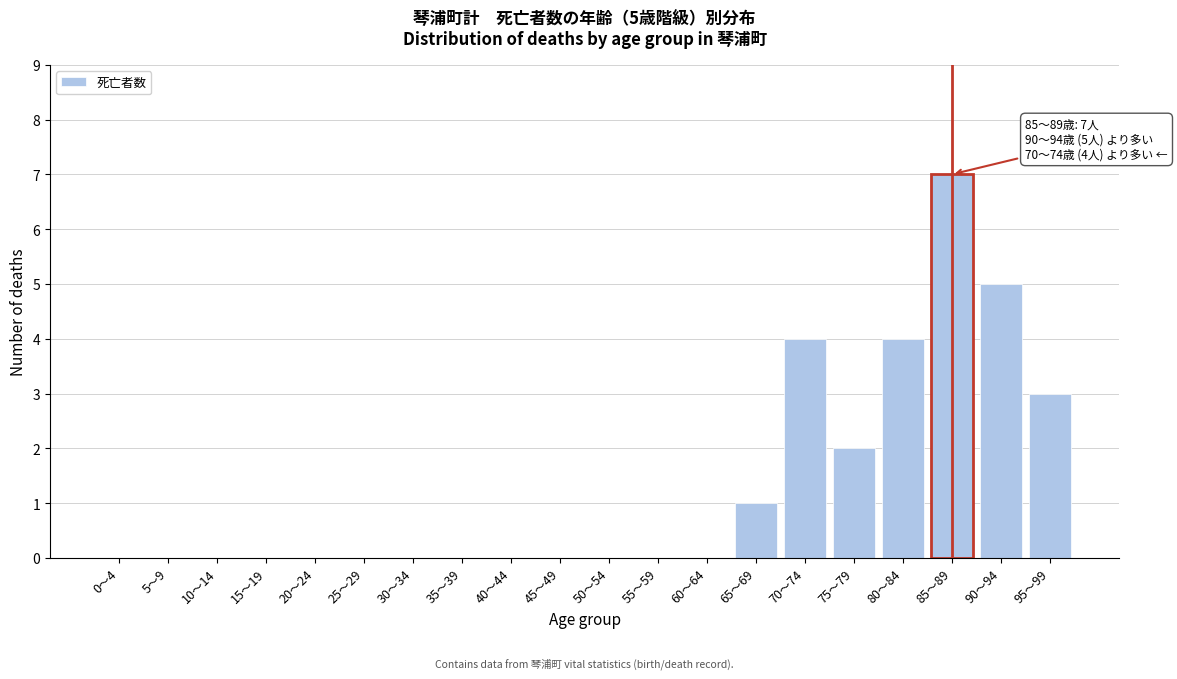

Reading right to left, transcribe all the data shown in this chart.

95～99=3	90～94=5	85～89=7	80～84=4	75～79=2	70～74=4	65～69=1	60～64=0	55～59=0	50～54=0	45～49=0	40～44=0	35～39=0	30～34=0	25～29=0	20～24=0	15～19=0	10～14=0	5～9=0	0～4=0